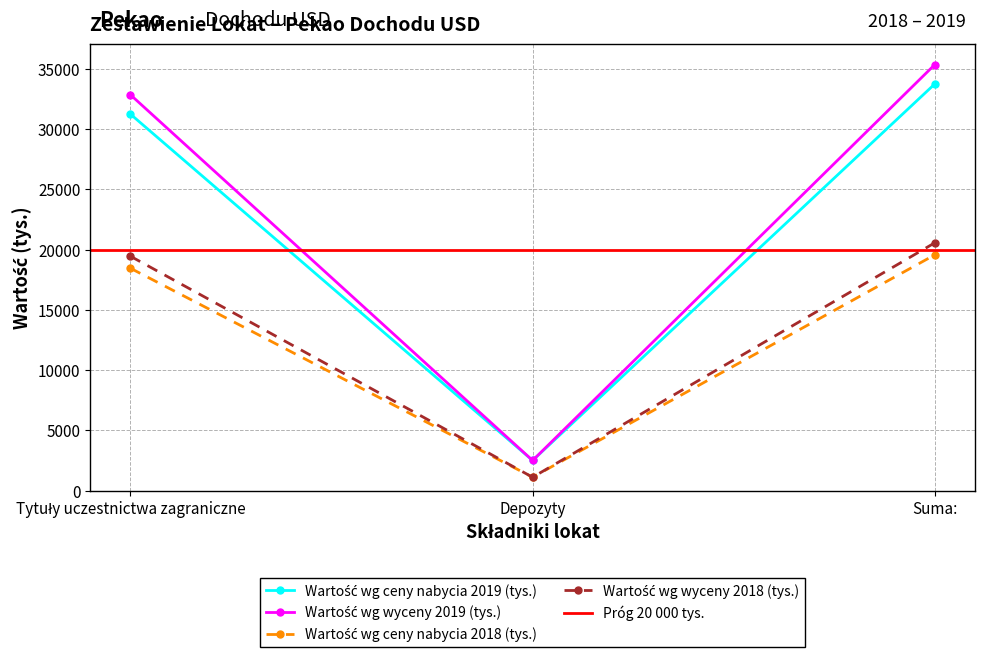

Which category has the lowest value in the Wartość wg ceny nabycia 2019 (tys.) series?

Depozyty